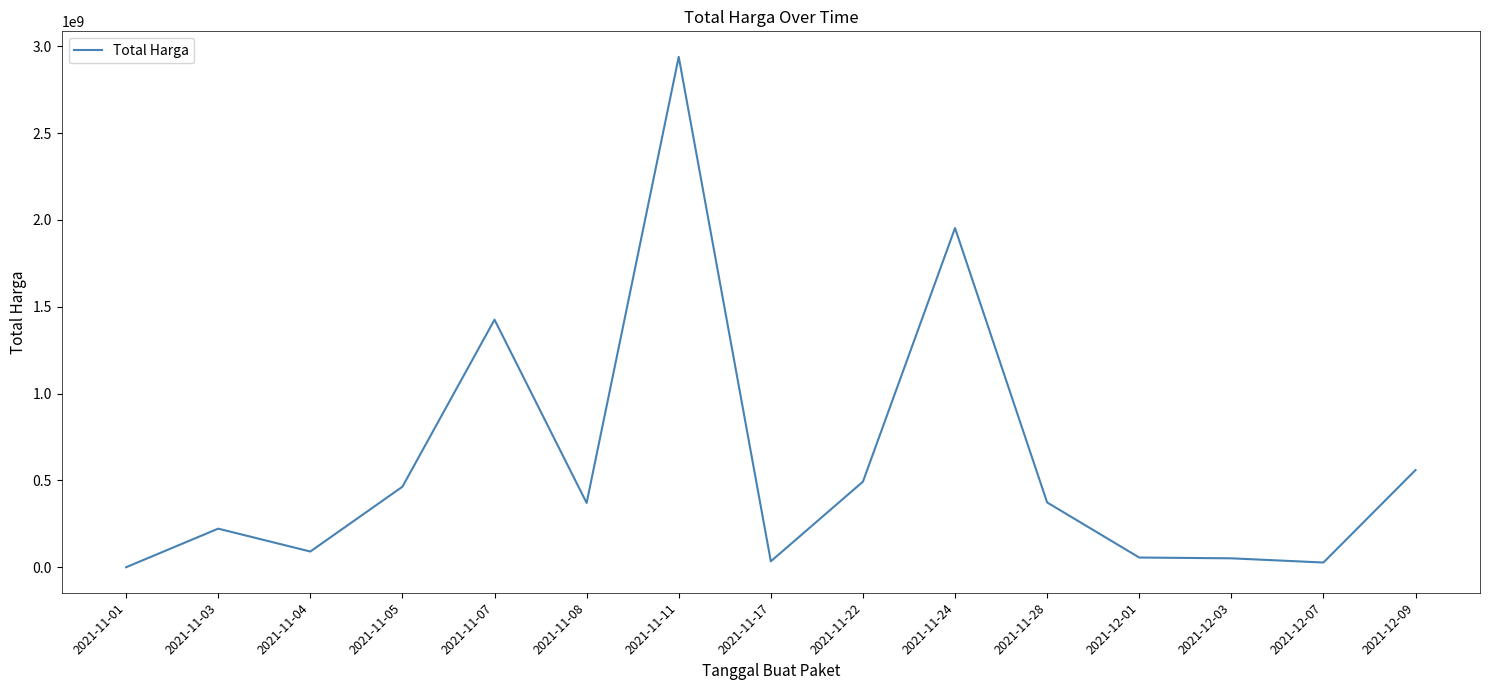

What is the smallest value displayed?

333600